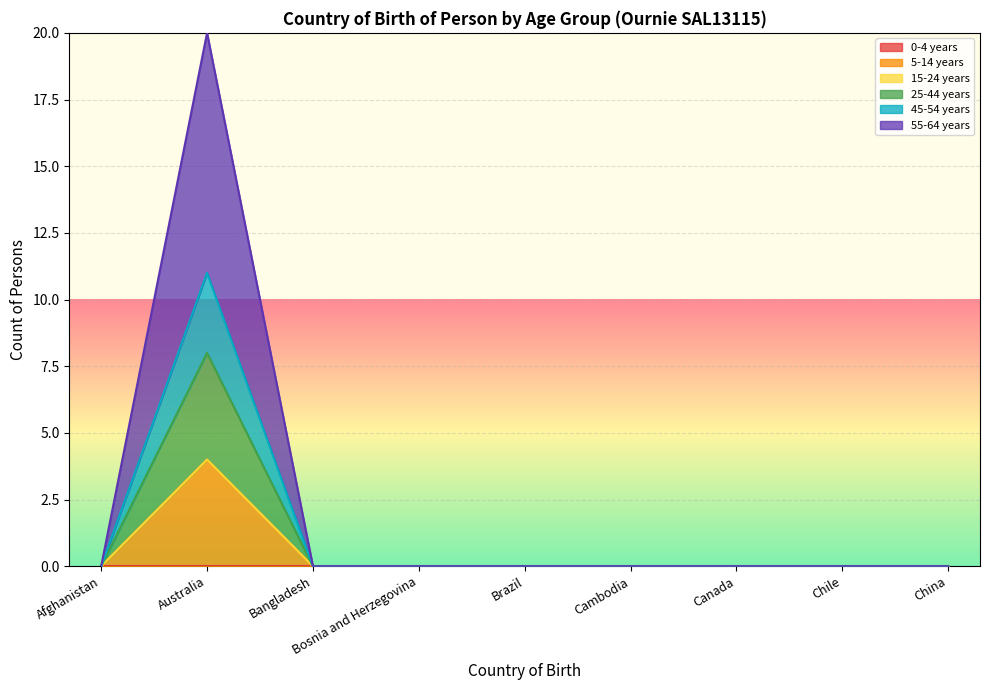

True or false: 25-44 years and 55-64 years intersect in this chart.

False